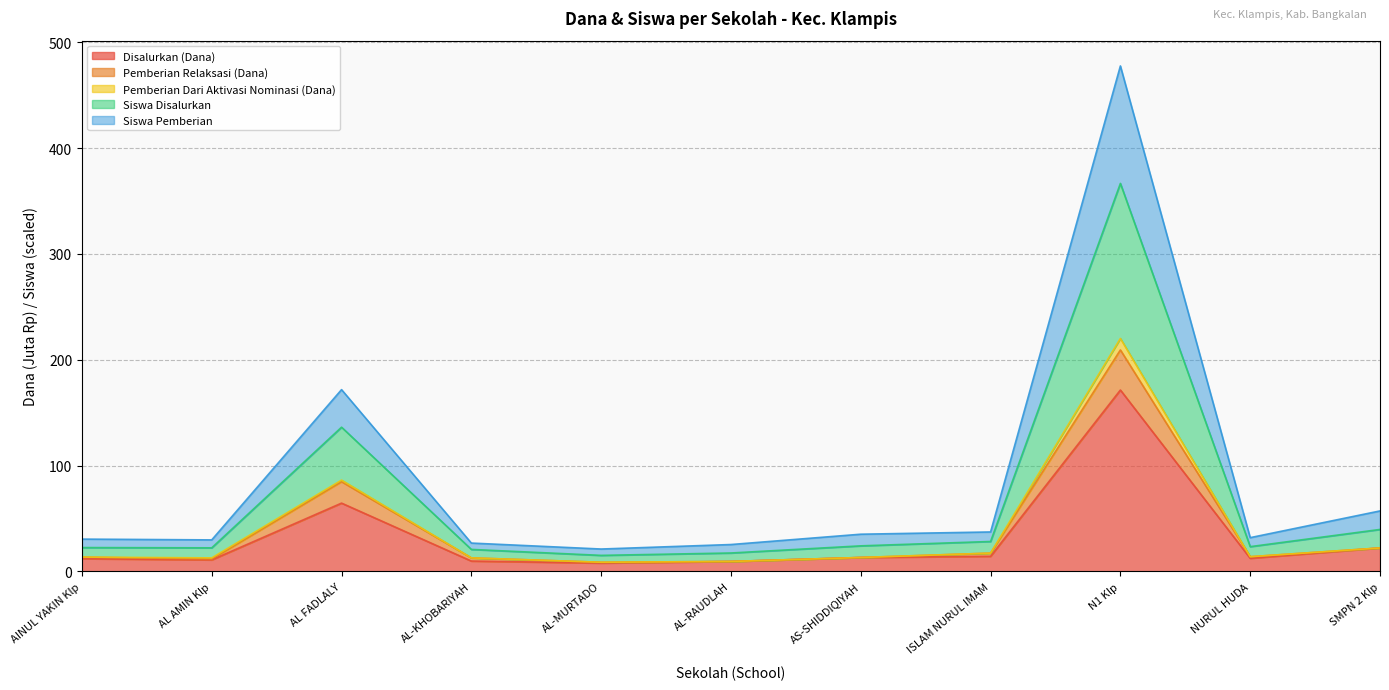

True or false: Disalurkan (Dana) has a value of 12.4 at NURUL HUDA.

True